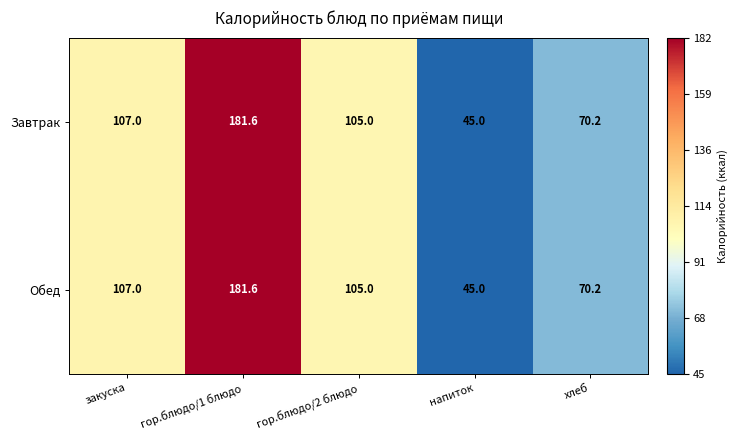

Rank the categories by Обед value from lowest to highest.

напиток, хлеб, гор.блюдо/2 блюдо, закуска, гор.блюдо/1 блюдо